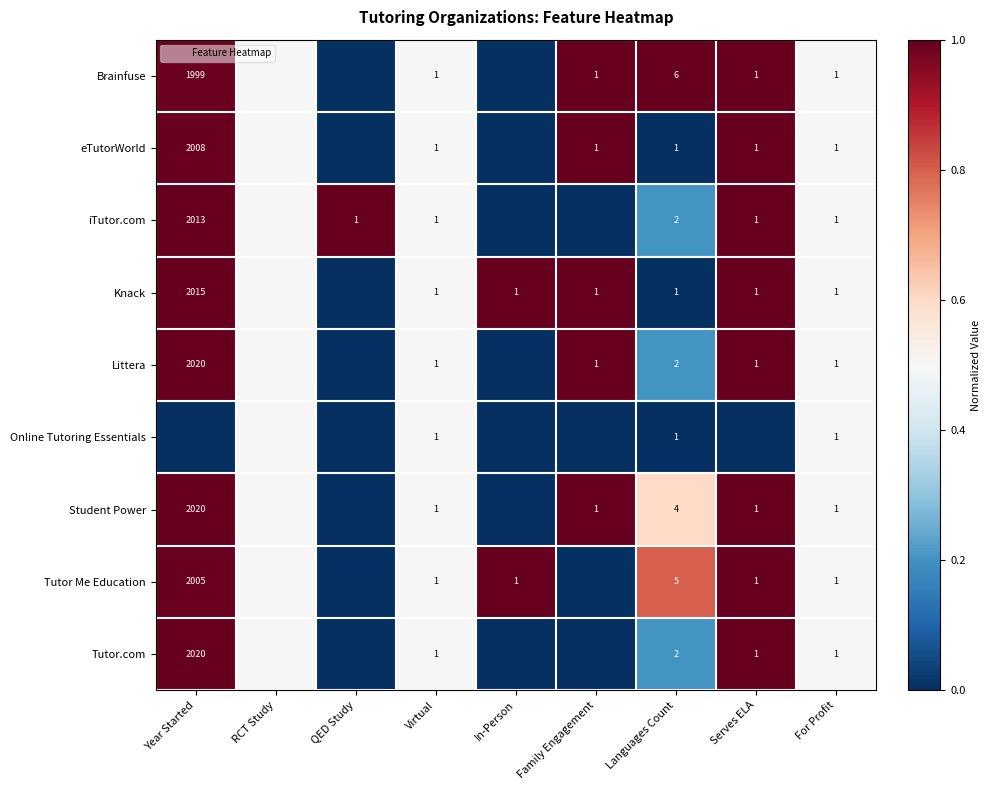

The value of iTutor.com at Family Engagement is 0.0. True or false?

True